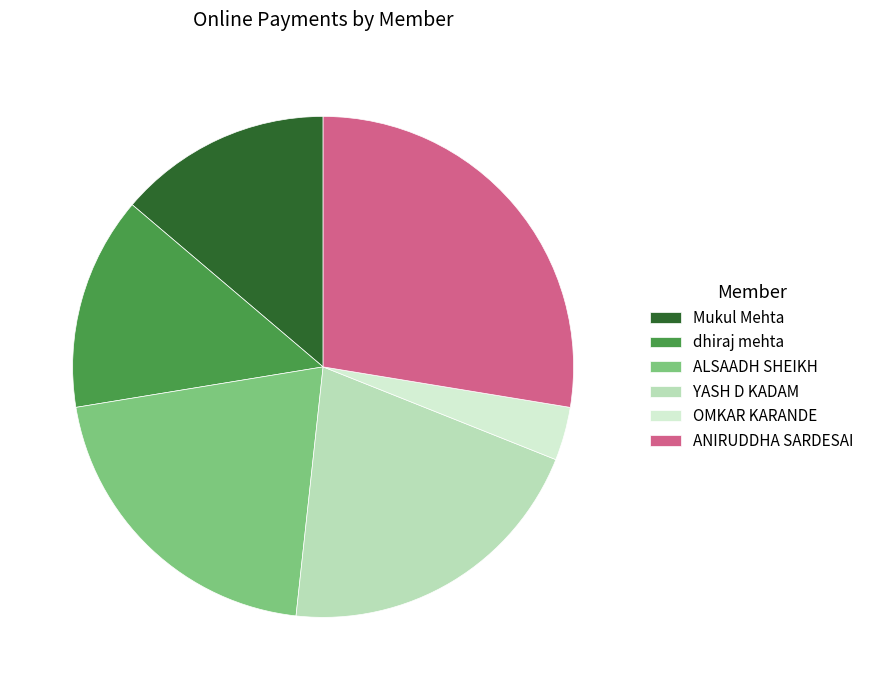

Is it true that YASH D KADAM is 21% of the pie?

True